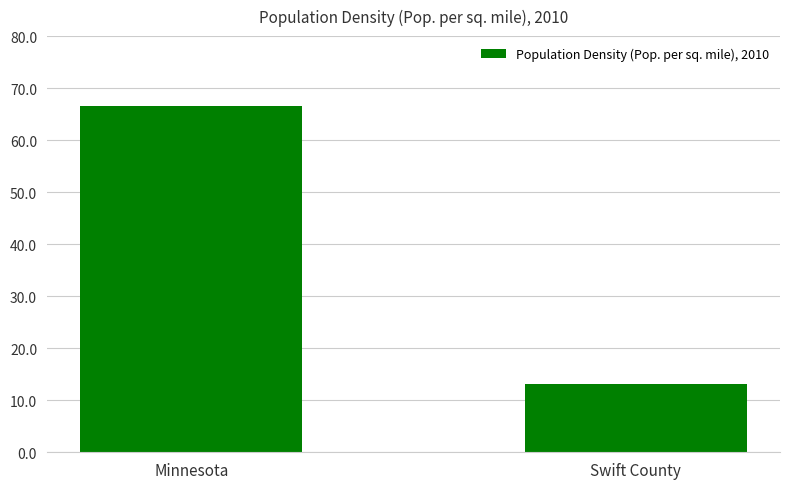

Reading left to right, list all the values displayed in this chart.

66.6	13.2